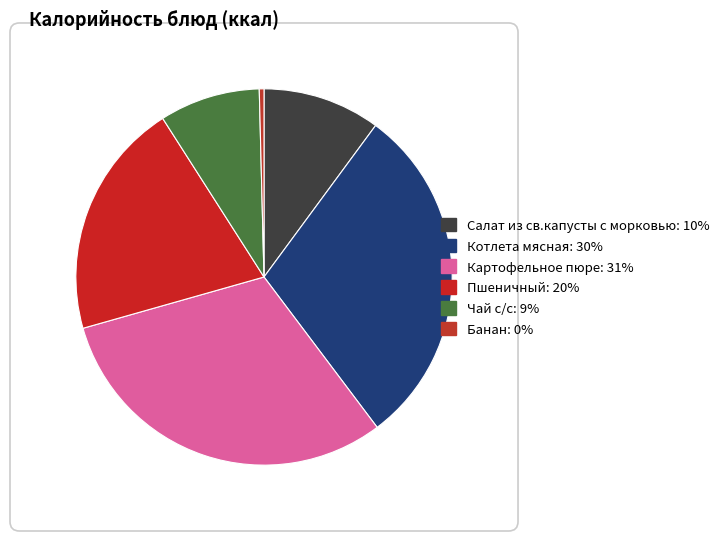

Is it true that Картофельное пюре is 31% of the pie?

True